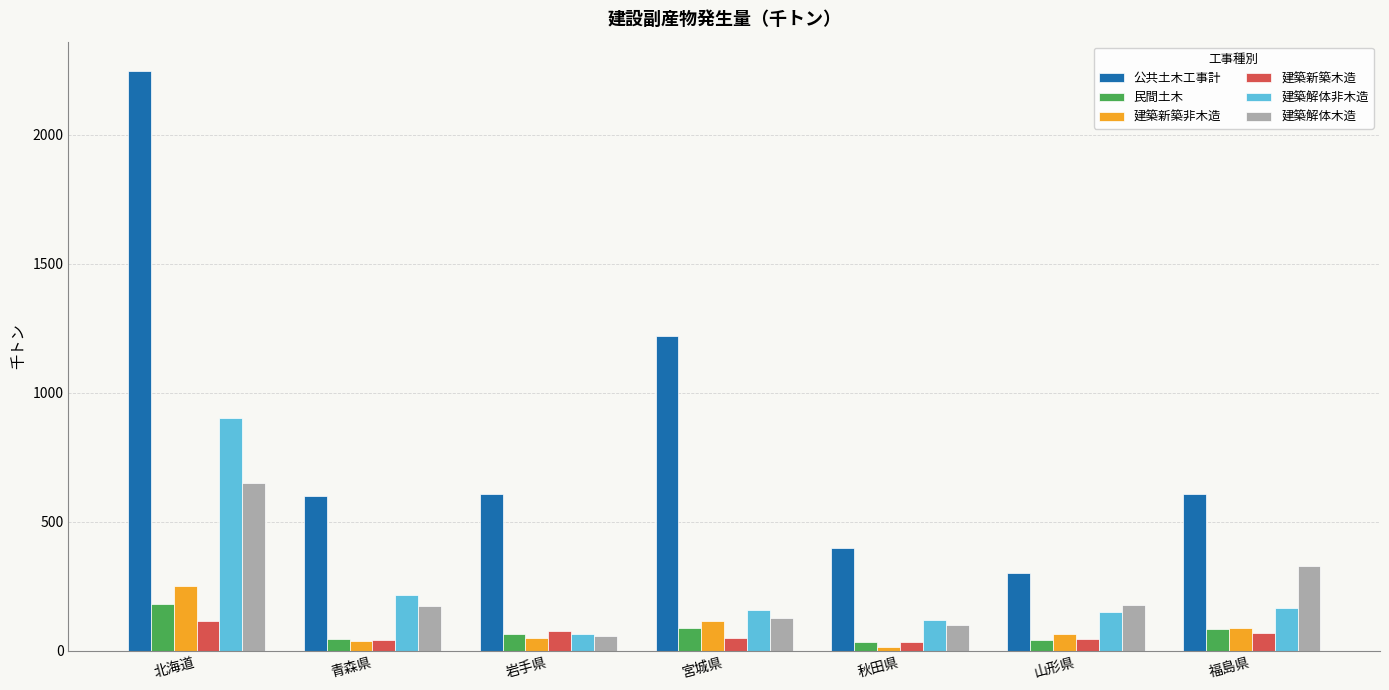

What is the difference between the highest and lowest values at 福島県?

538.3